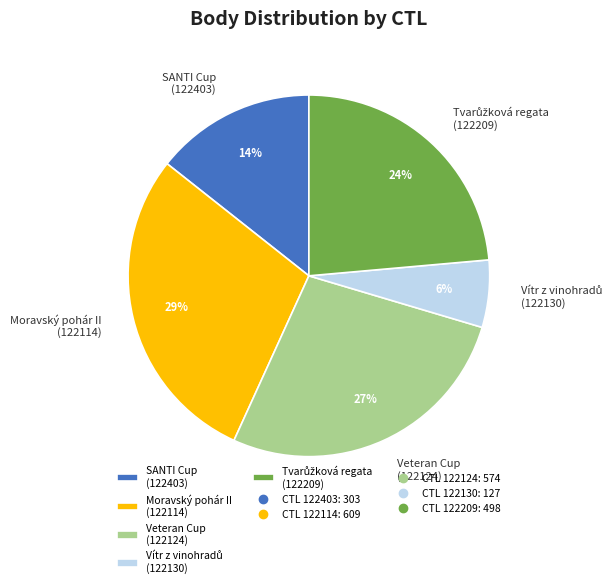

What is the ratio of the value at Veteran Cup (122124) to the value at Moravský pohár II (122114)?

0.9